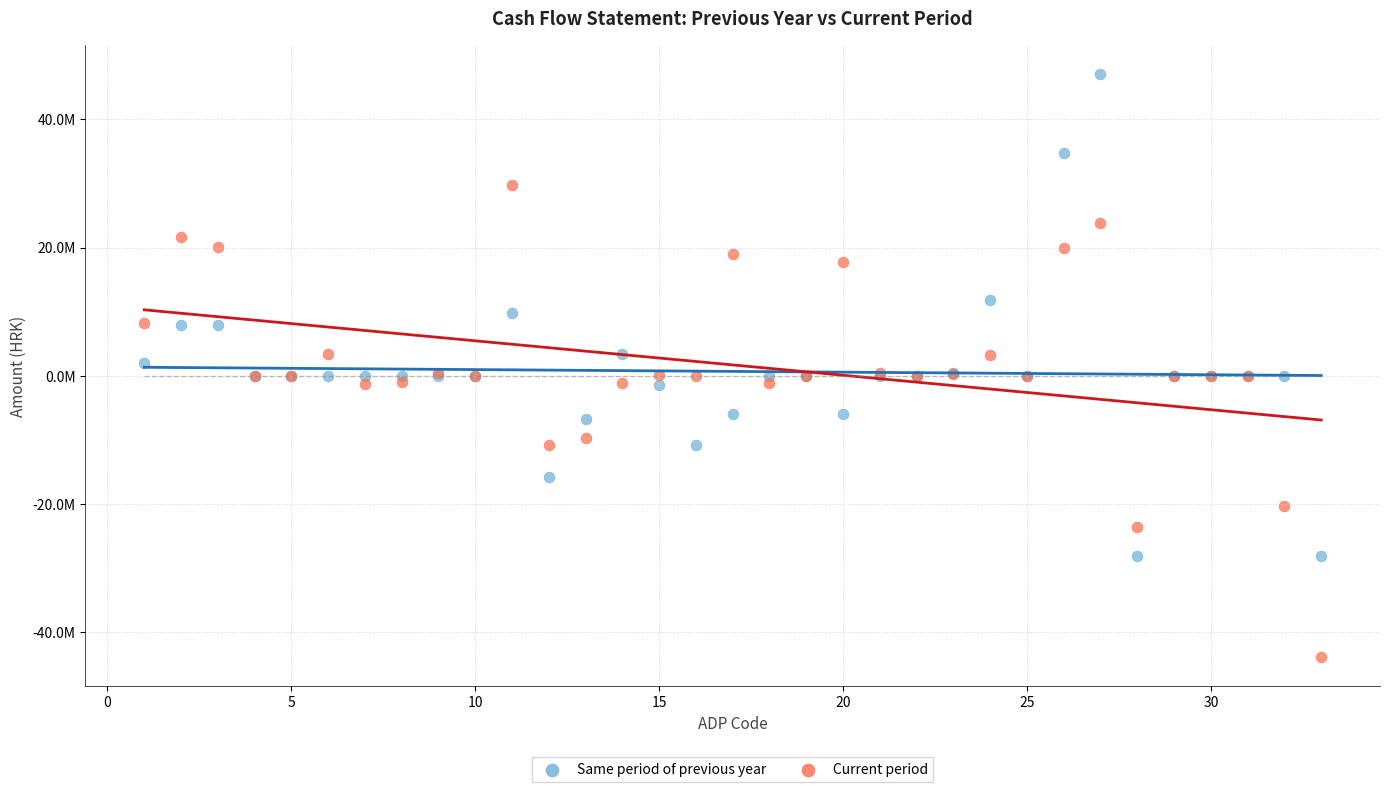

Which series reaches the maximum Y coordinate?

Same period of previous year